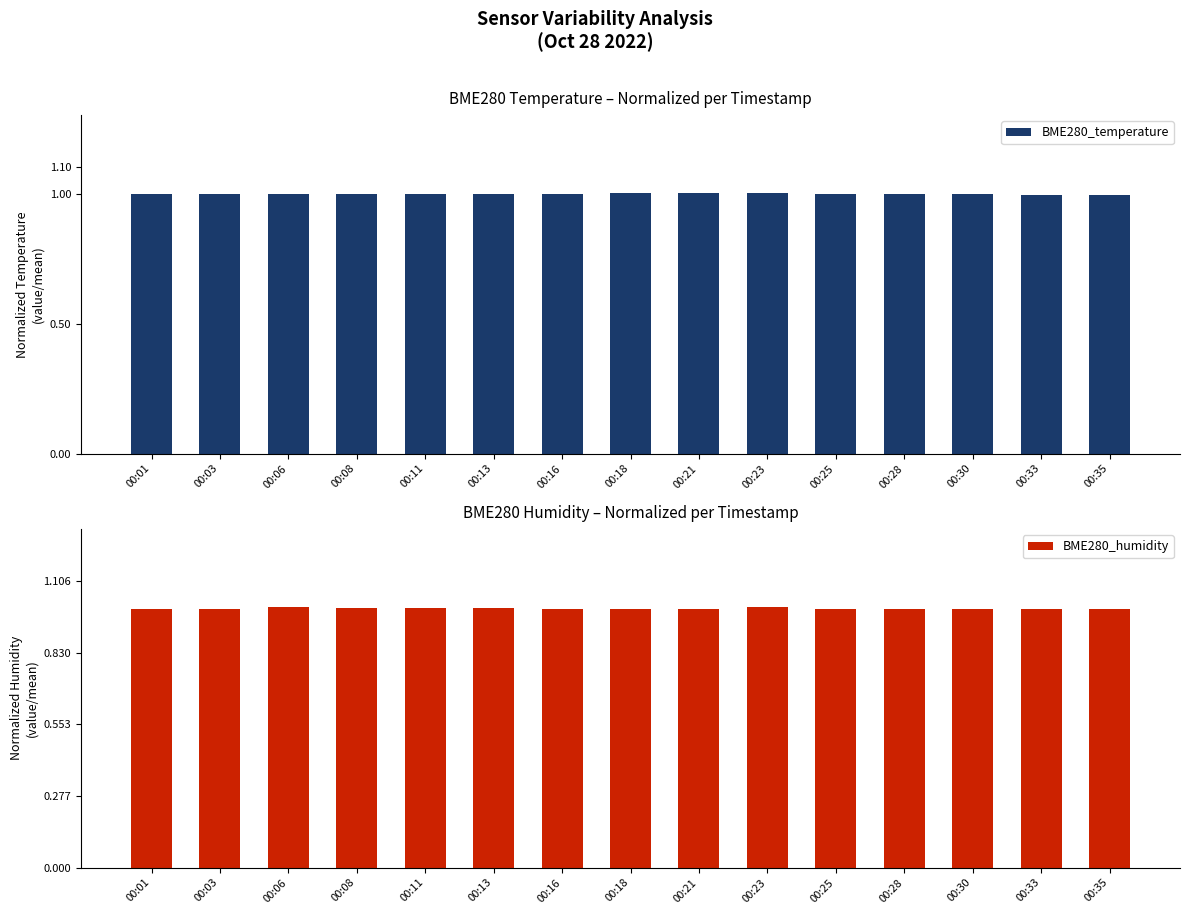

The BME280_humidity series shows 0.6 at 00:13. True or false?

False